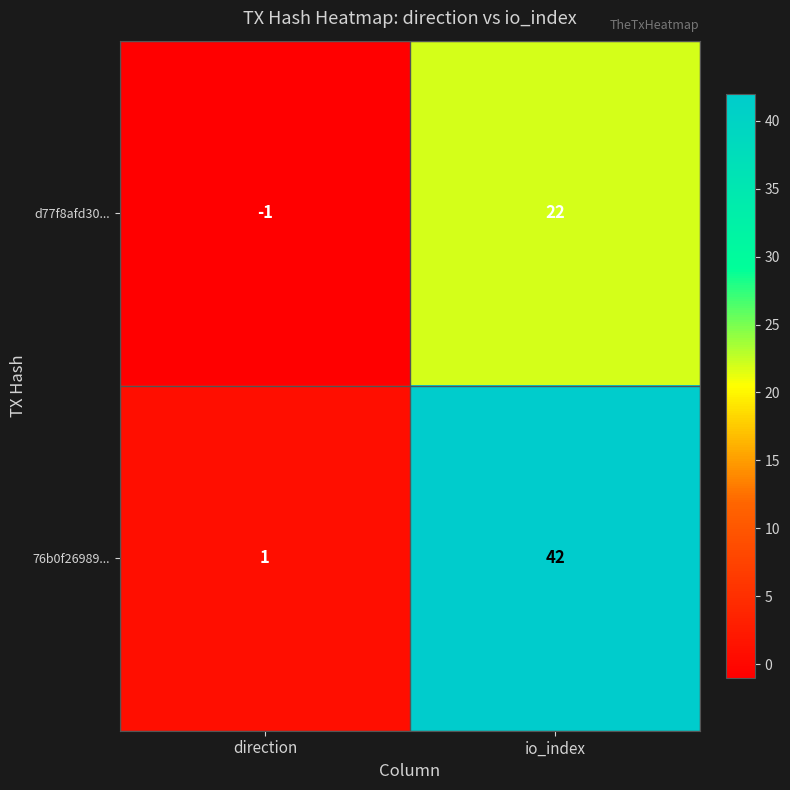

What is the greatest value displayed?

42